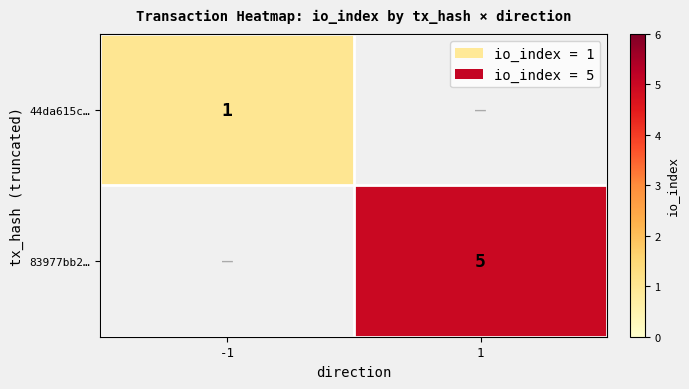

Is it true that 83977bb2… equals 7 at 1?

False